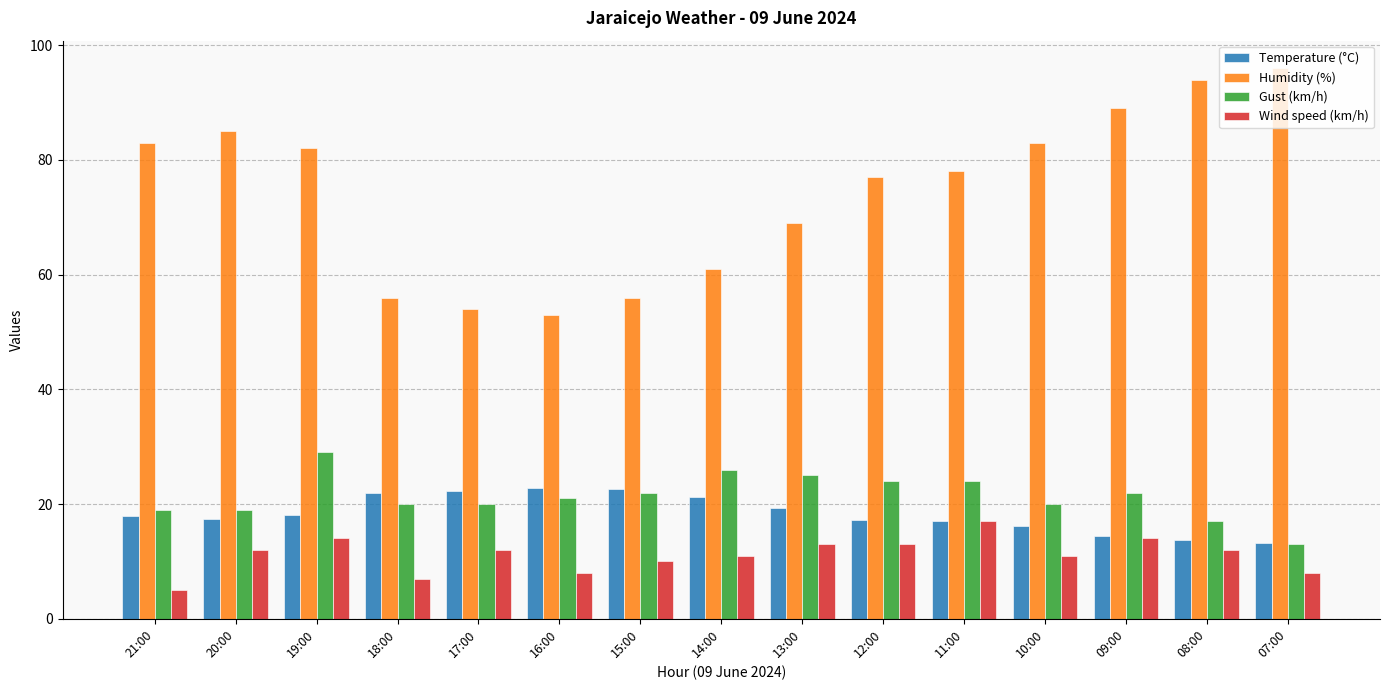

Is the value of Humidity (%) at 08:00 greater than the value of Temperature (°C) at 14:00?

Yes